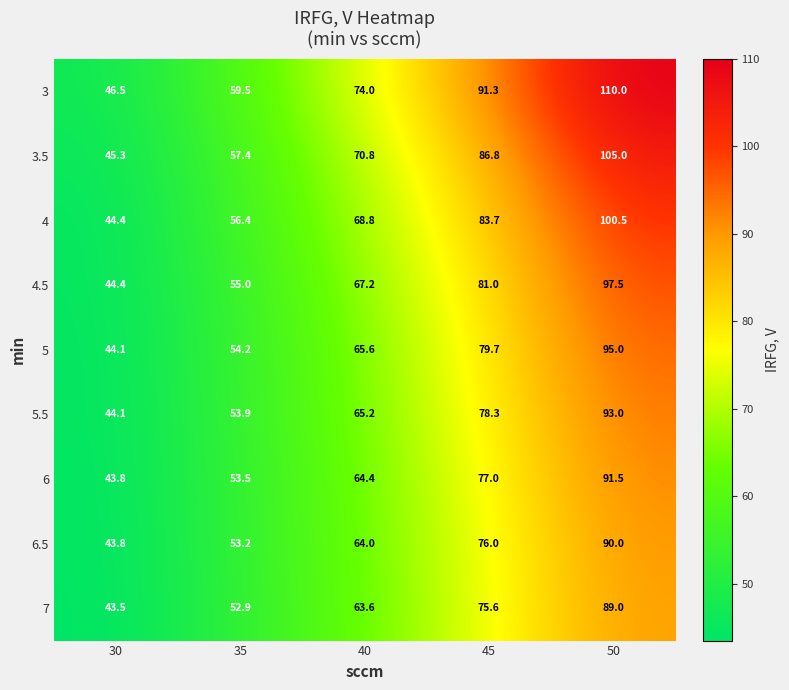

What value does the 5.5 series have at 40?

65.2